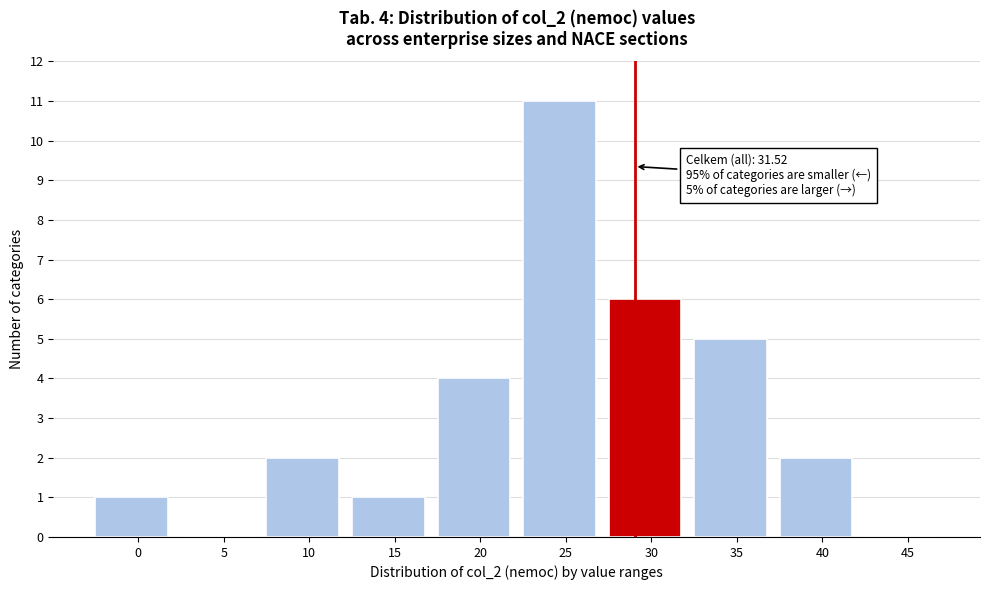

Reading right to left, extract all data points from this chart.

45=0	40=2	35=5	30=6	25=11	20=4	15=1	10=2	5=0	0=1